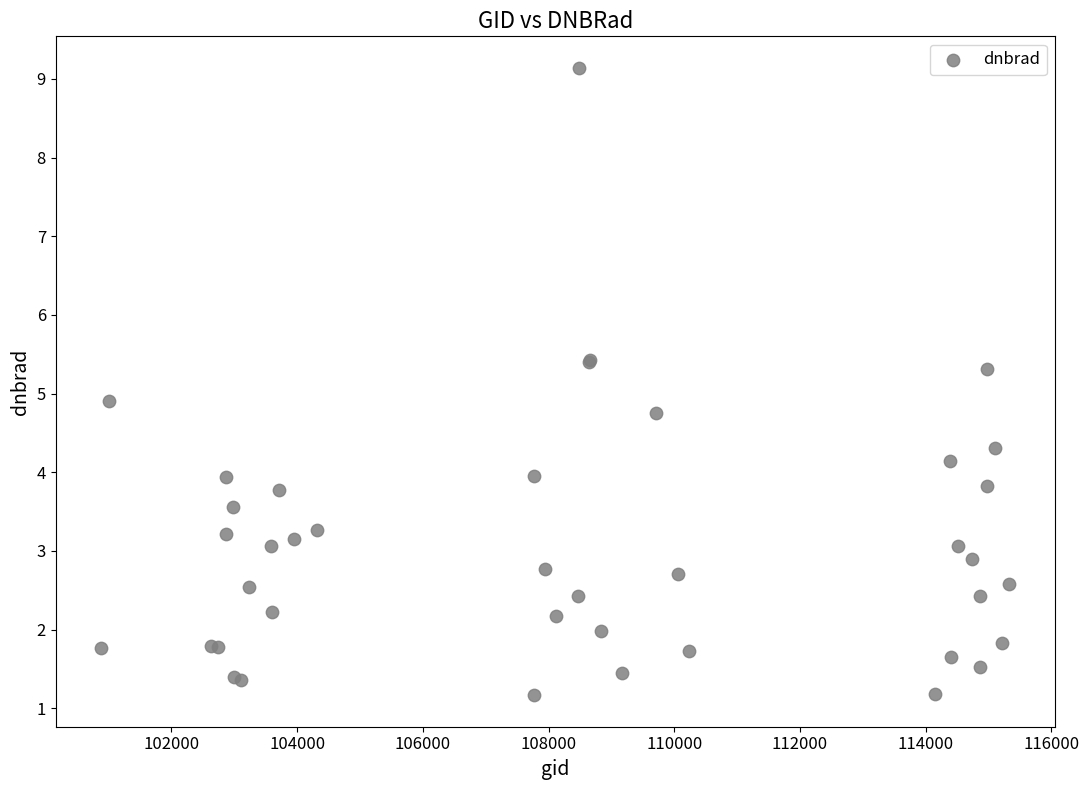

What Y value in the scatter plot is closest to 5?

4.9